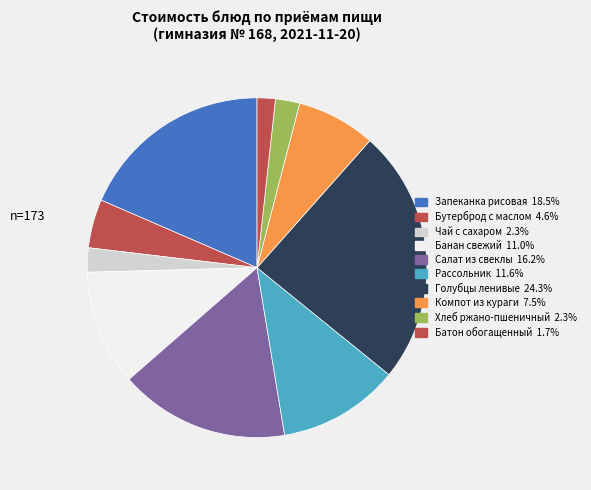

What percentage is the Компот из кураги slice, to the nearest percent?

8%